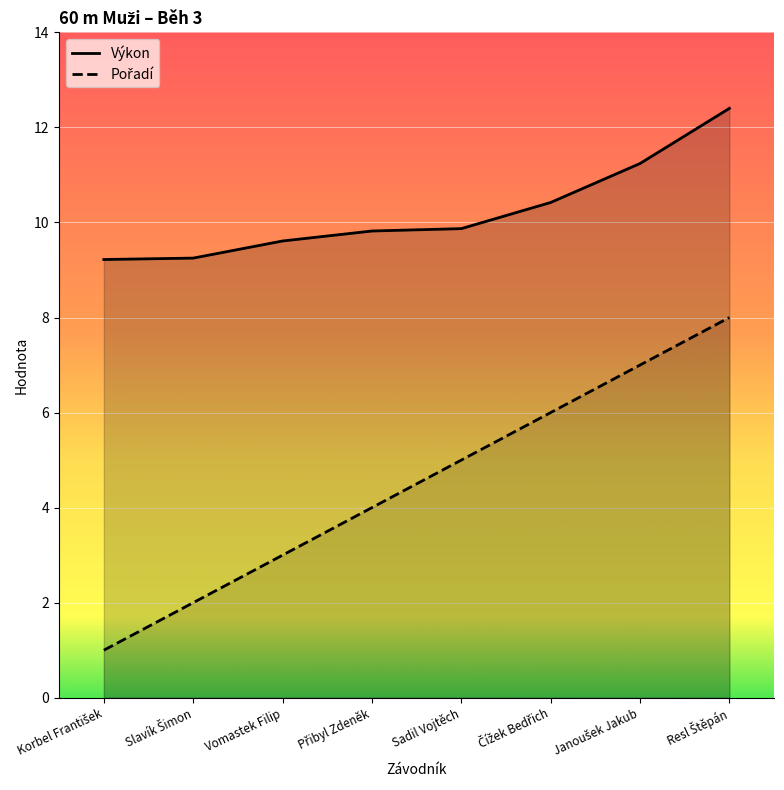

Which category has the highest value across all series?

Resl Štěpán